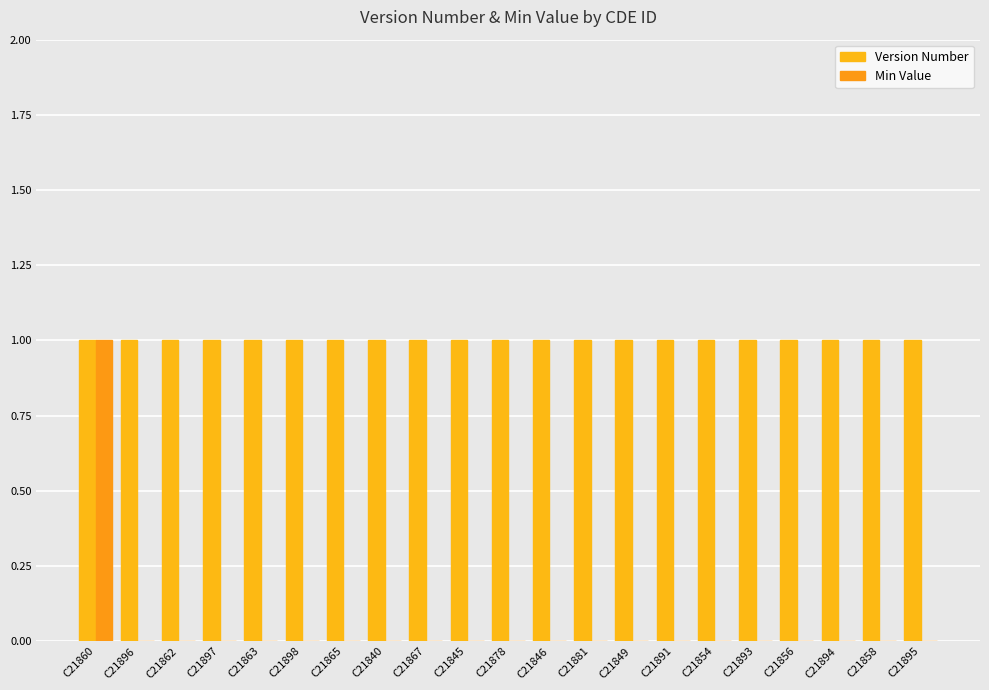

The value of Version Number at C21891 is 1. True or false?

True